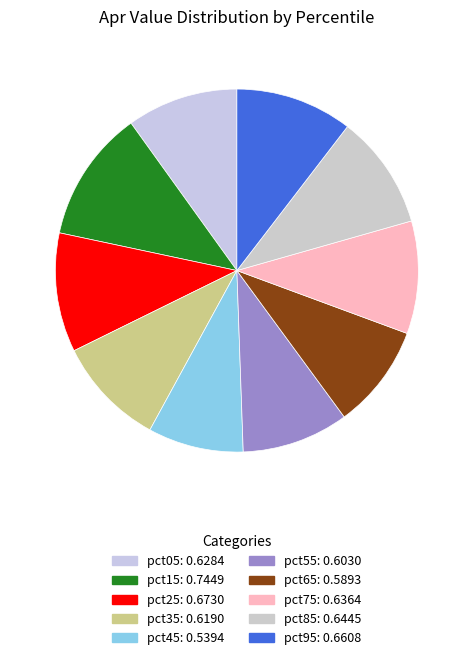

Between pct45 and pct35, which is larger?

pct35